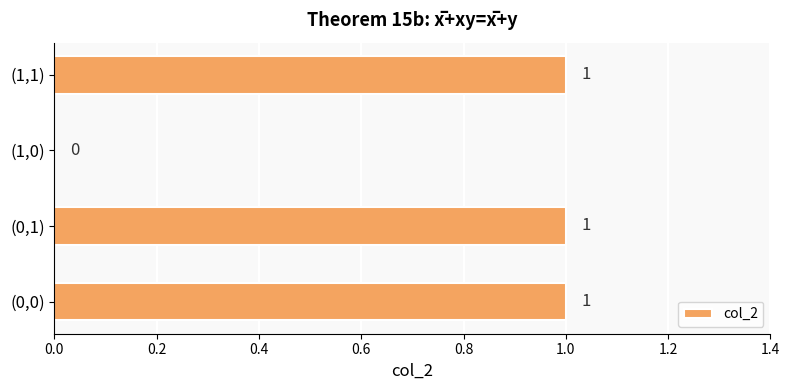

What is the average value?

1